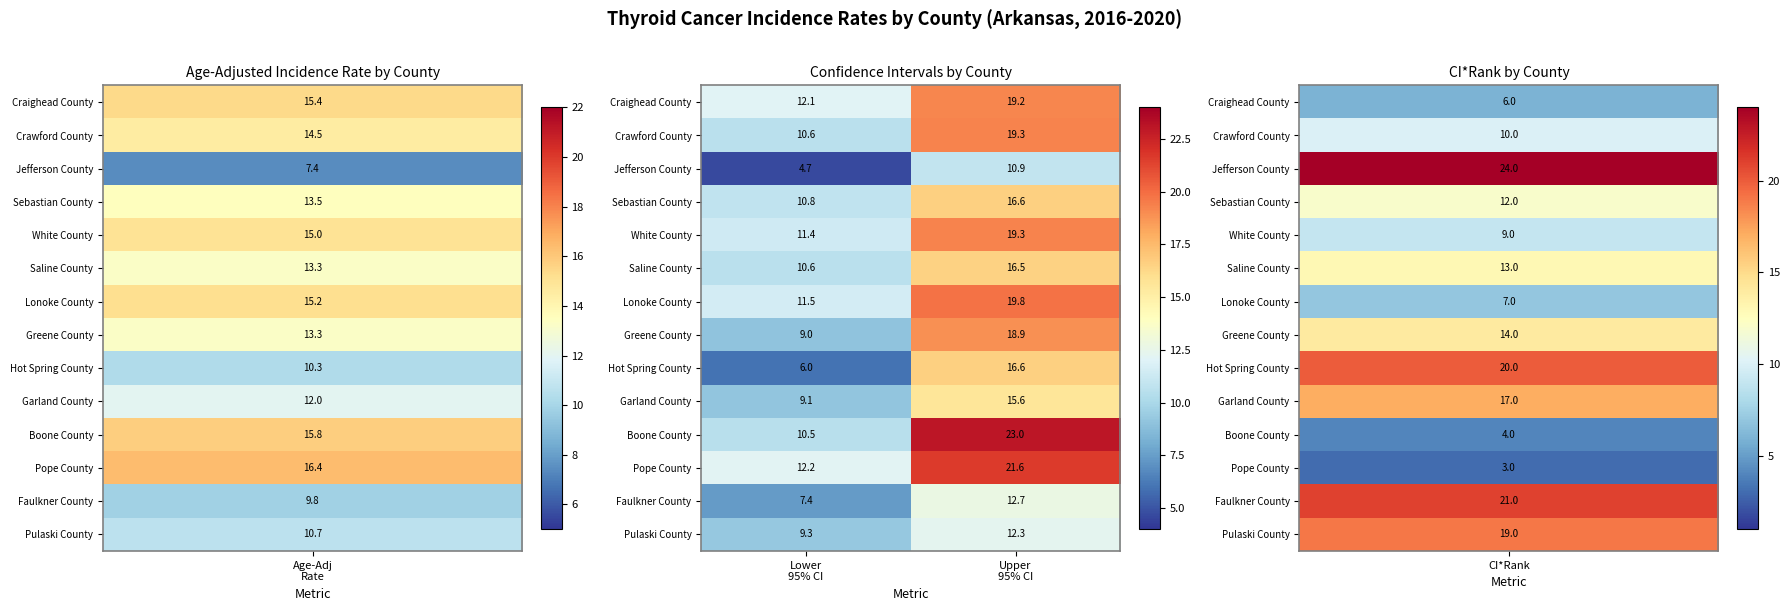

At which category is the sum across all series the highest?

Upper
95% CI